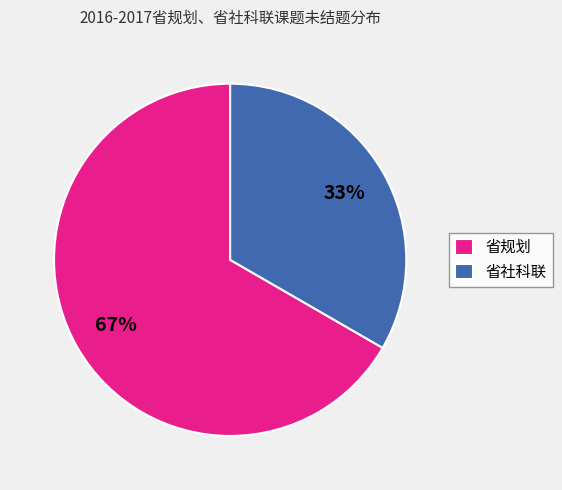

To the nearest percent, what is the combined percentage of 省社科联 and 省规划?

100%